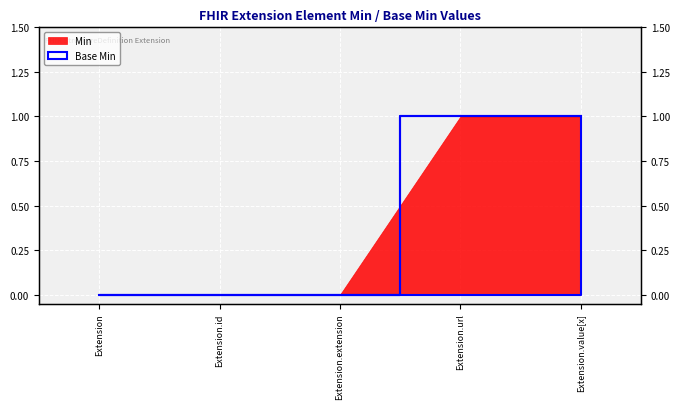

What is the change in value from Extension.id to Extension.url?

+1